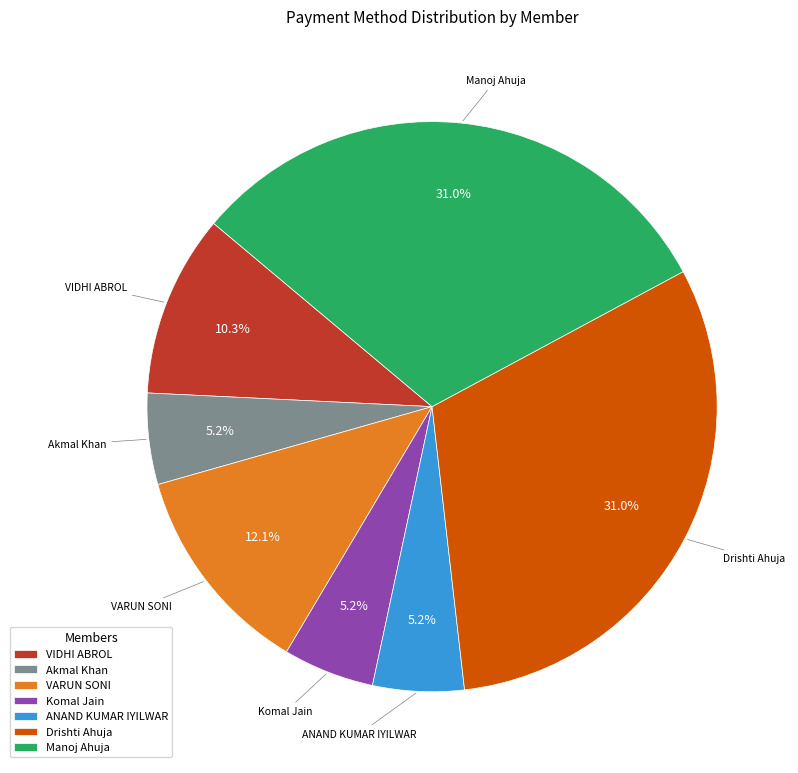

How many segments does this pie chart have?

7